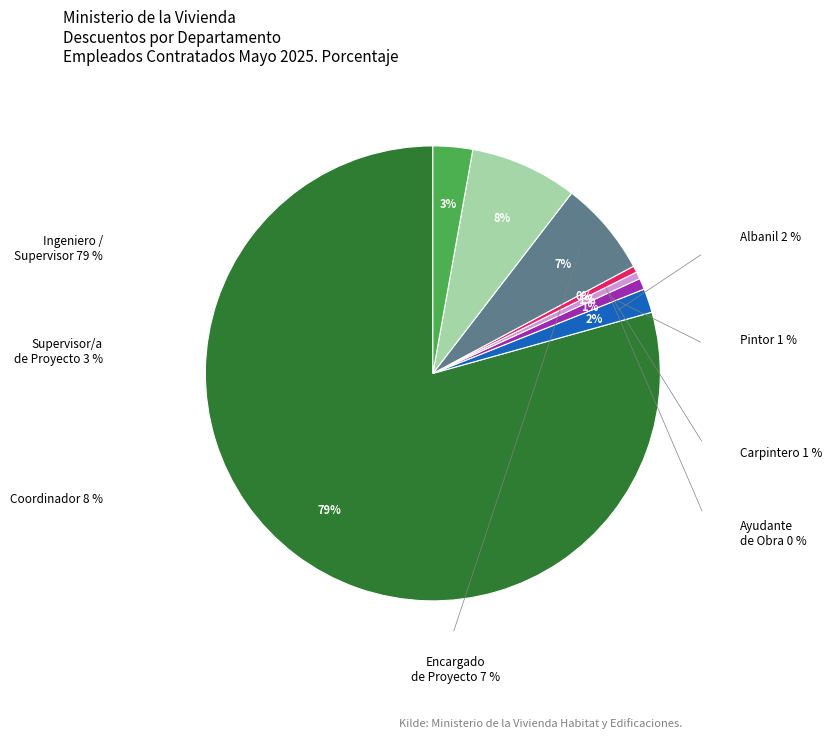

True or false: 18 accounts for 1% of the total.

False